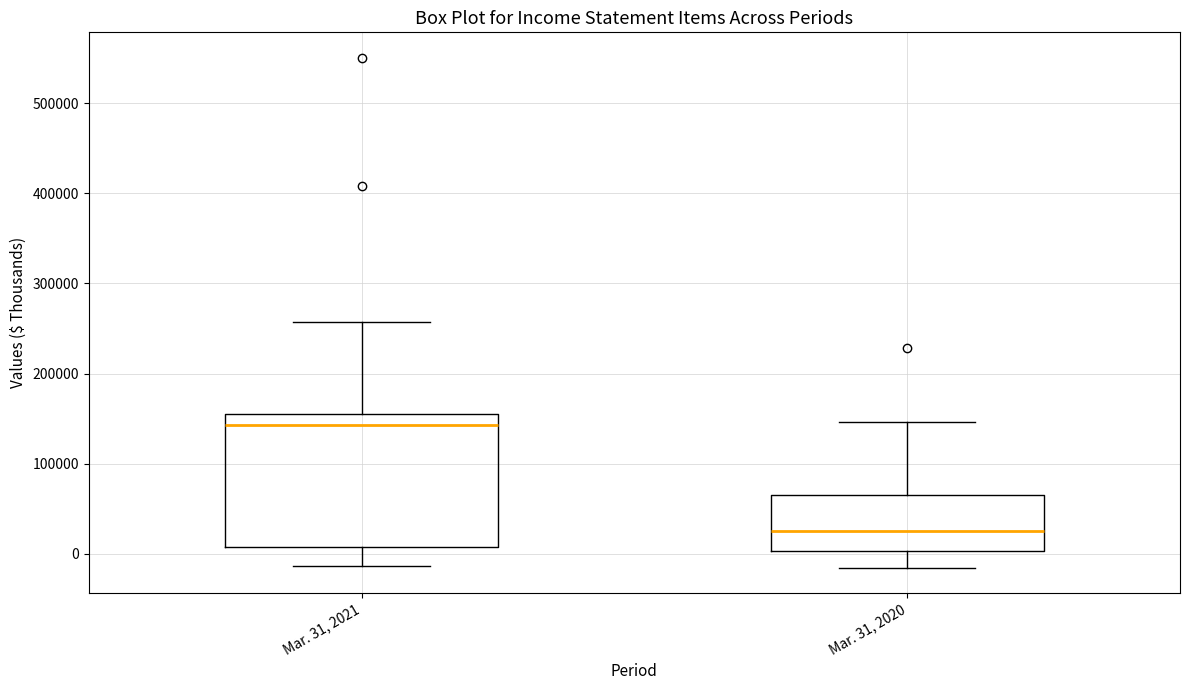

Where is the upper edge of the box for Mar. 31, 2020 on the y-axis? The values are not printed on the chart, so give them approximately, as read against the axis.

70000